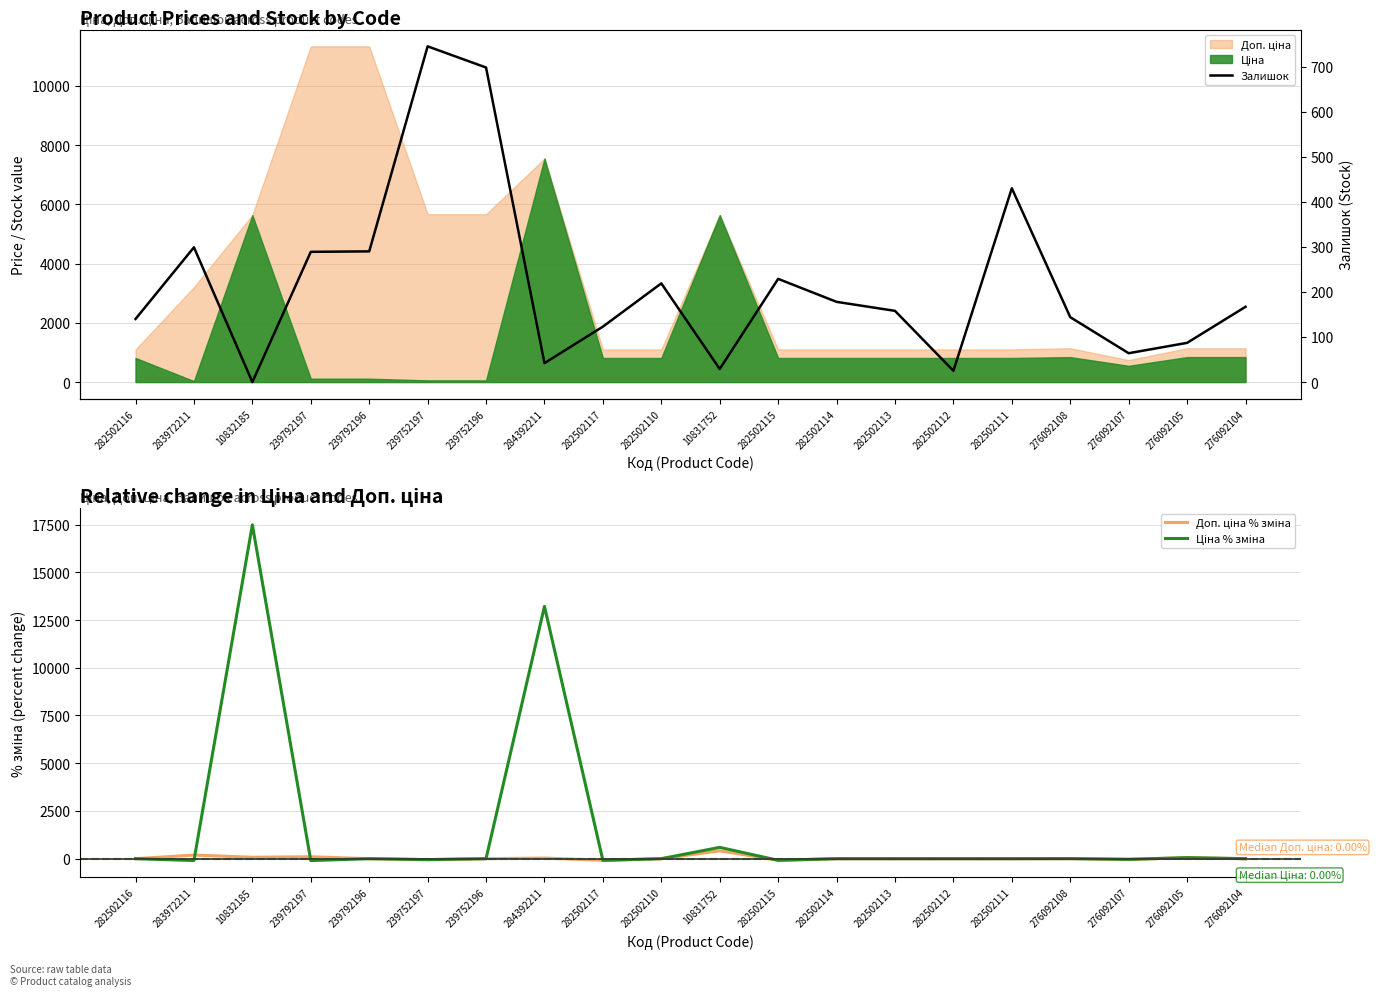

True or false: Ціна % зміна and Доп. ціна % зміна intersect in this chart.

True